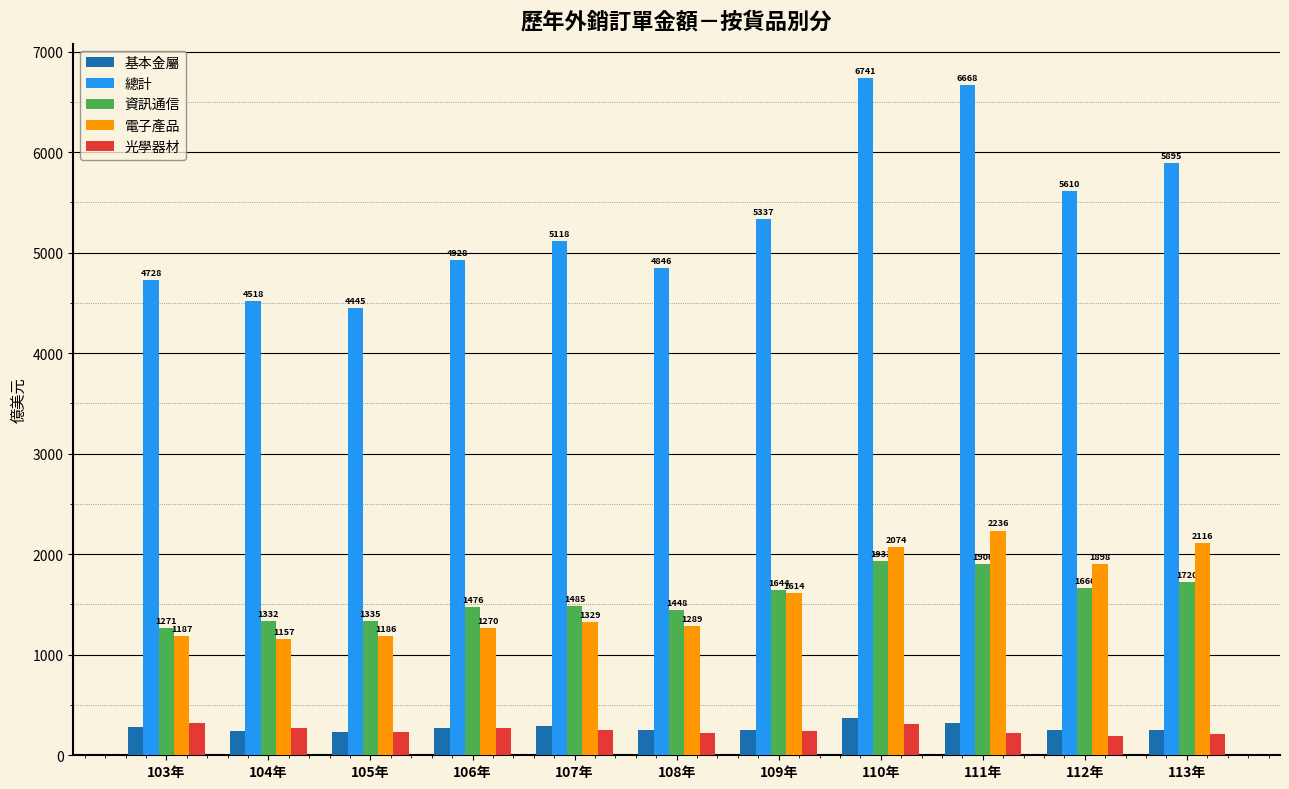

Which label corresponds to the largest value in the chart?

110年